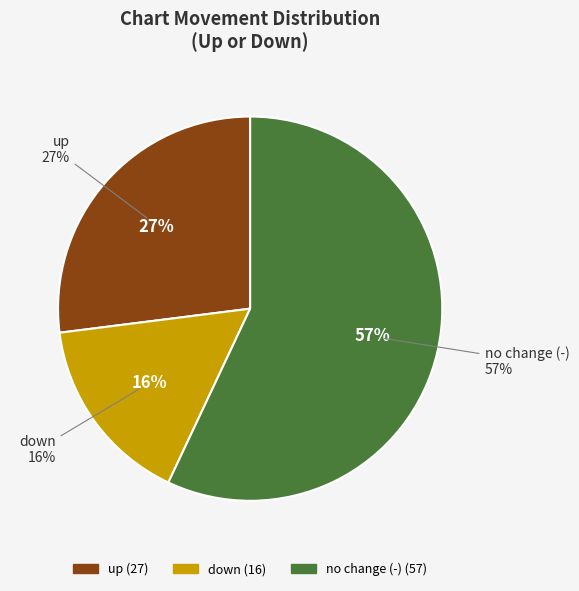

What is the smallest slice in the pie chart?

down